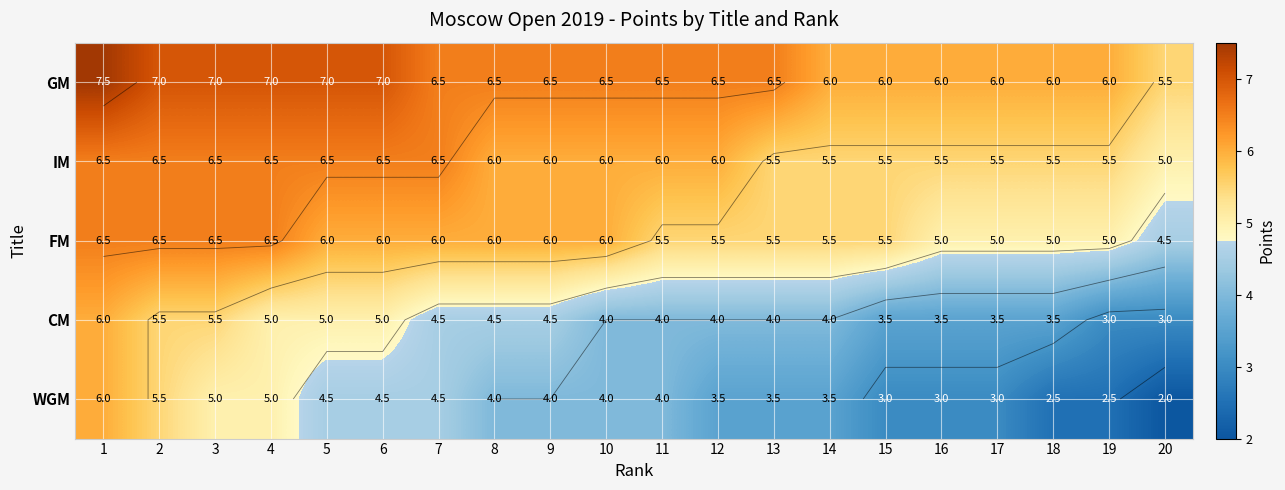

At which category is the sum across all series the highest?

1